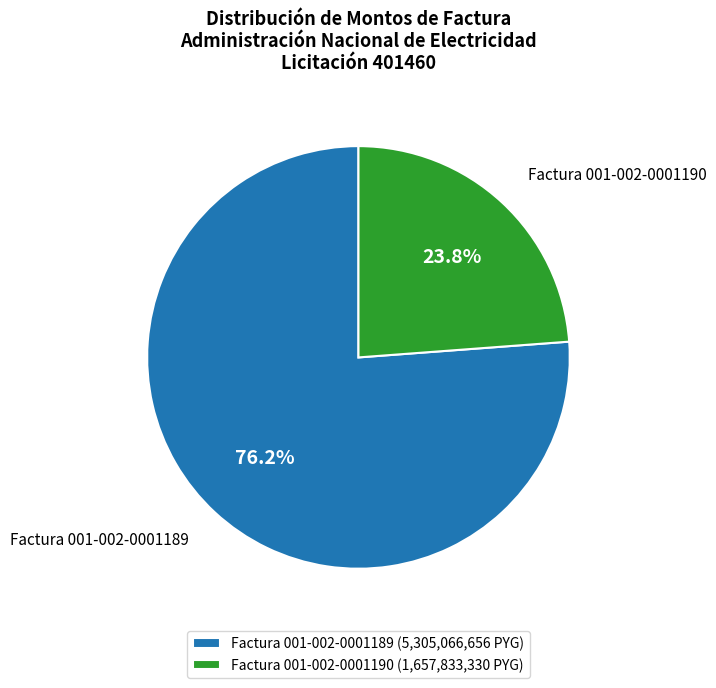

Is it true that Factura 001-002-0001189 is 76% of the pie?

True